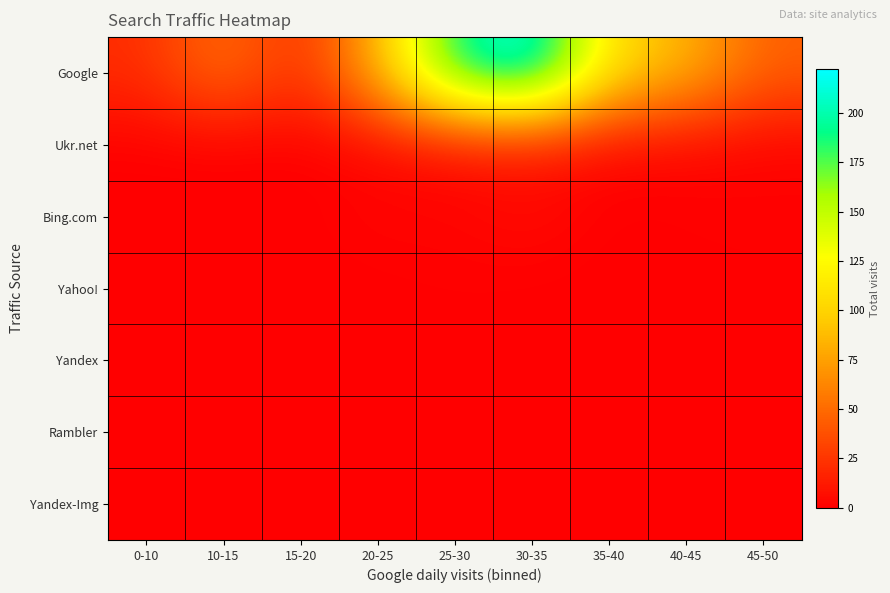

What is the difference between the highest and lowest values at 25-30?

194